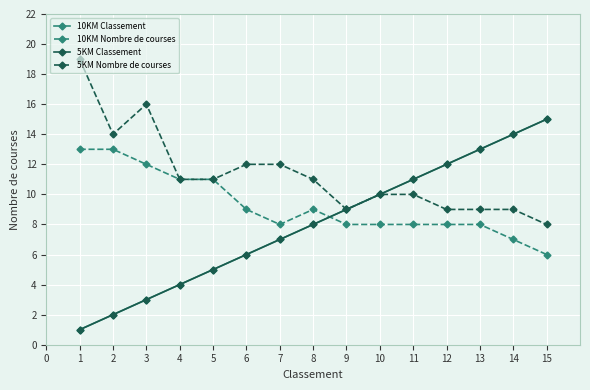

Does the chart have visible grid lines?

Yes